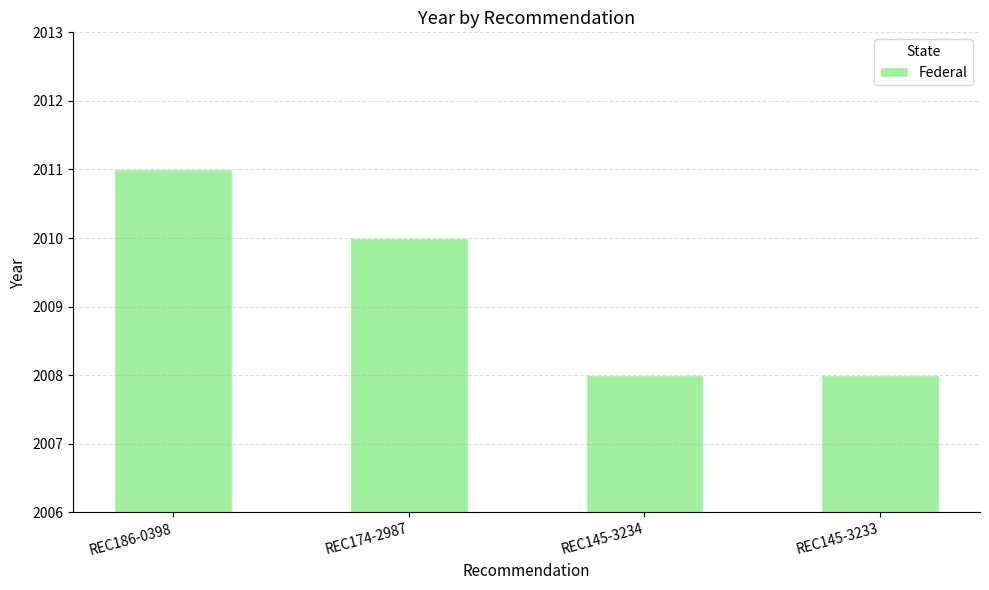

What is the sum of the values at REC145-3234 and REC186-0398?

4019